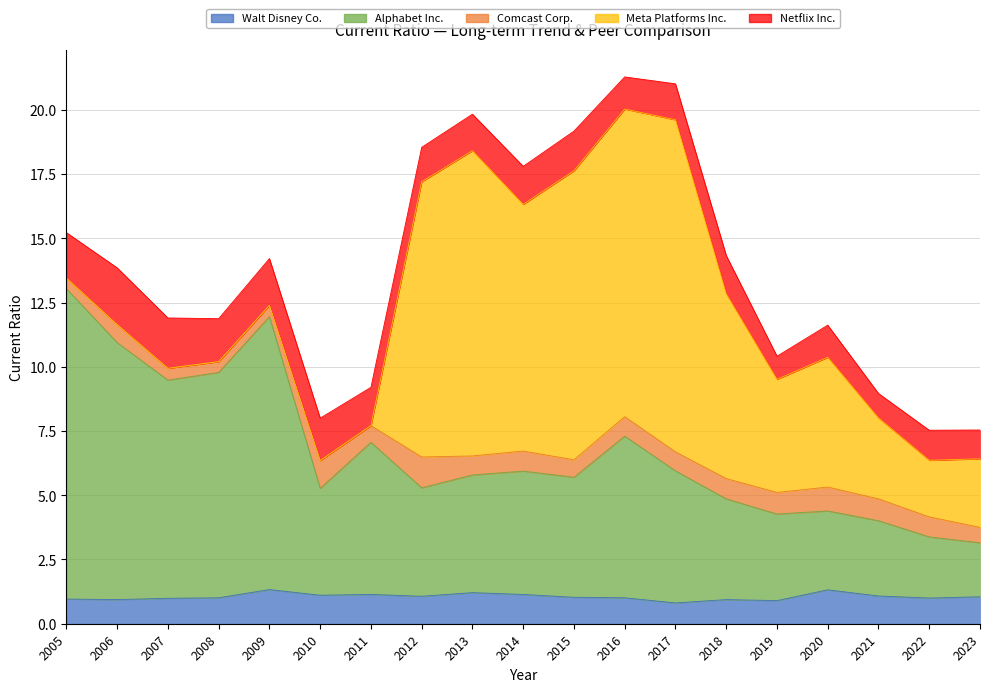

The value of Alphabet Inc. at 2016 is 9.1. True or false?

False